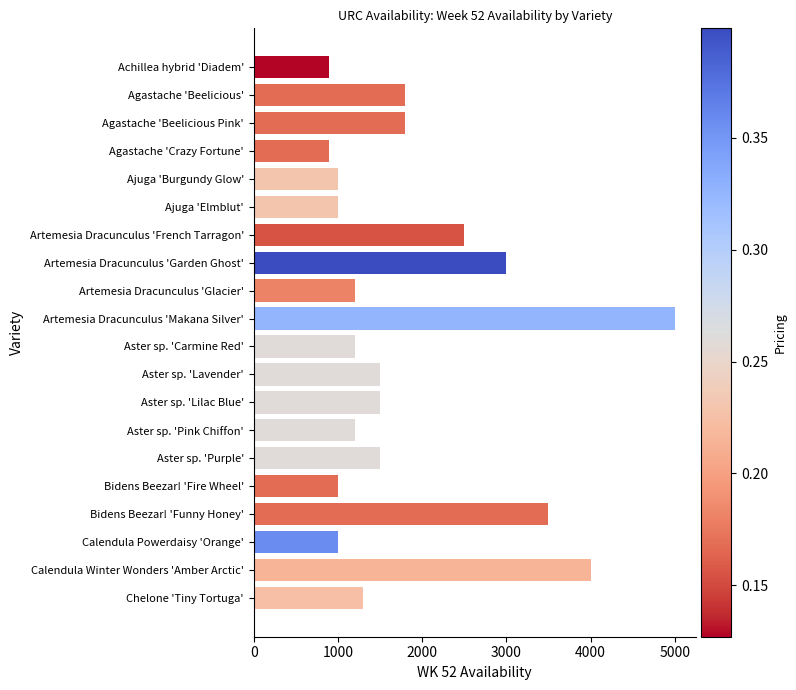

How many series are shown in this chart?

1